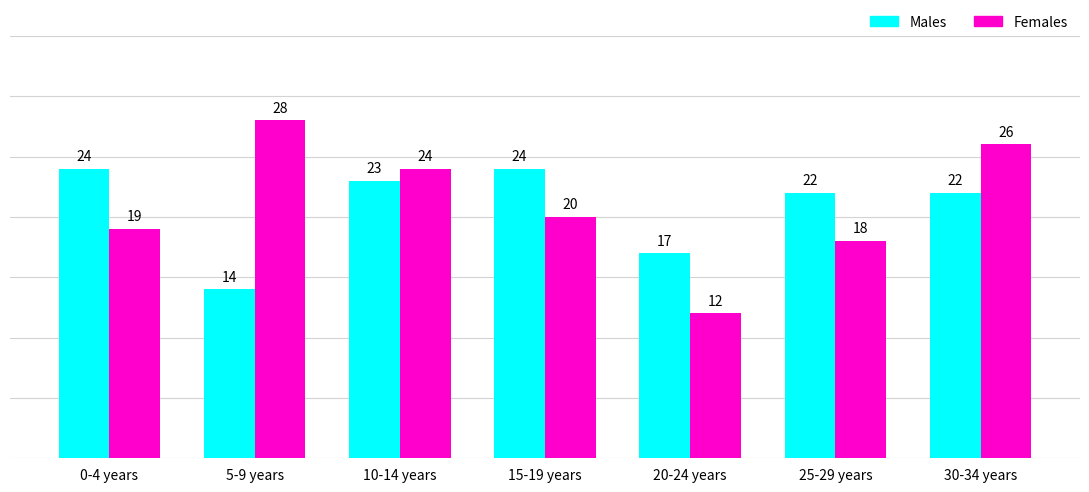

Which series has the largest range (max minus min)?

Females